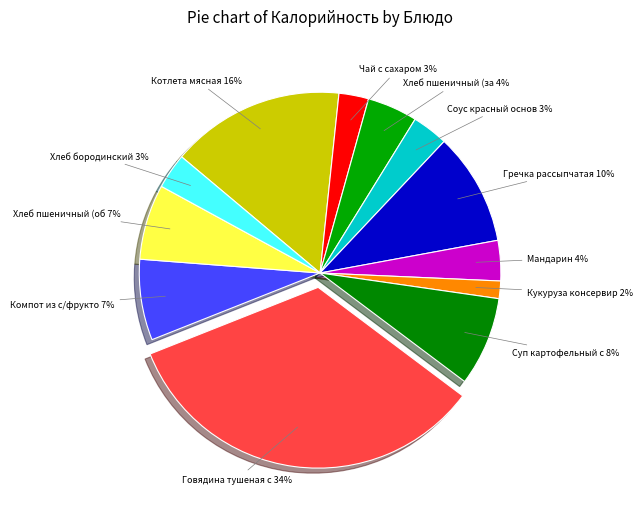

How many segments does this pie chart have?

12